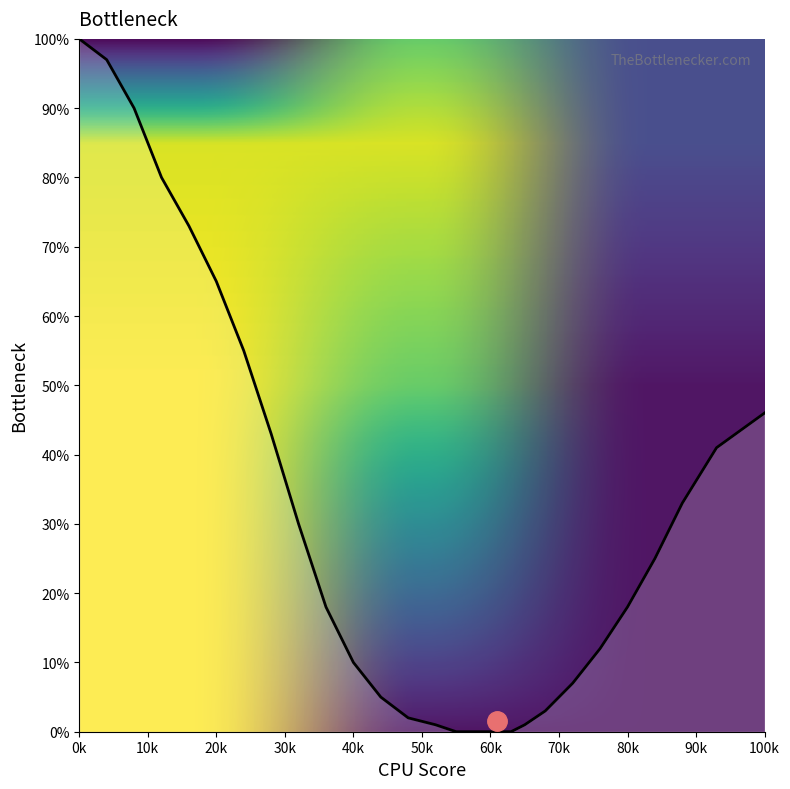

How many lines are shown in the chart?

1